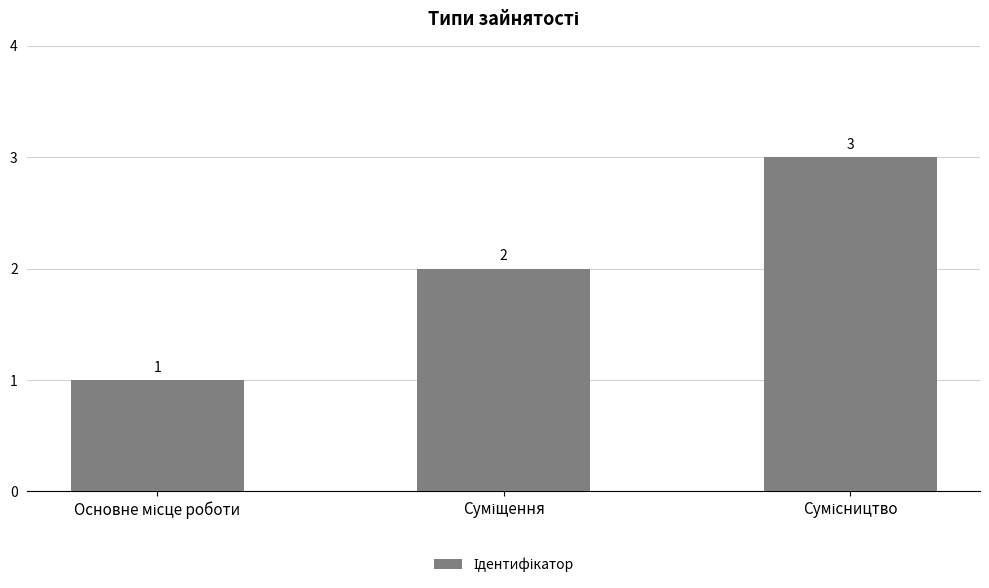

What is the value of the 3rd bar from the left?

3